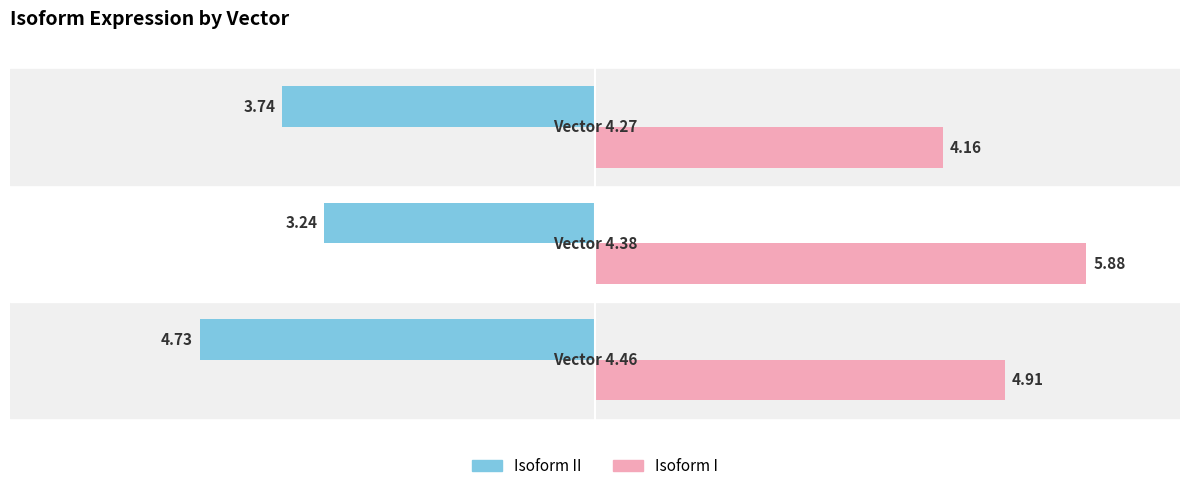

What is the difference between the maximum and minimum values in the Isoform II series?

1.5